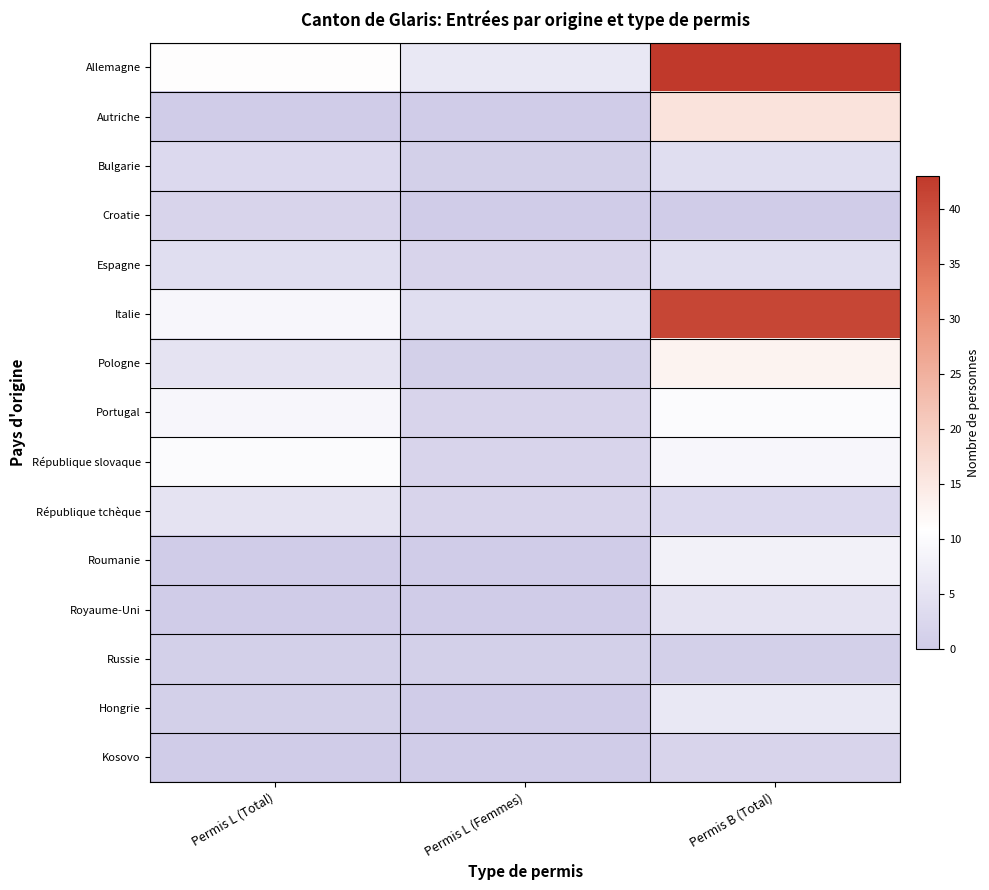

At how many categories does at least one series exceed 6?

2